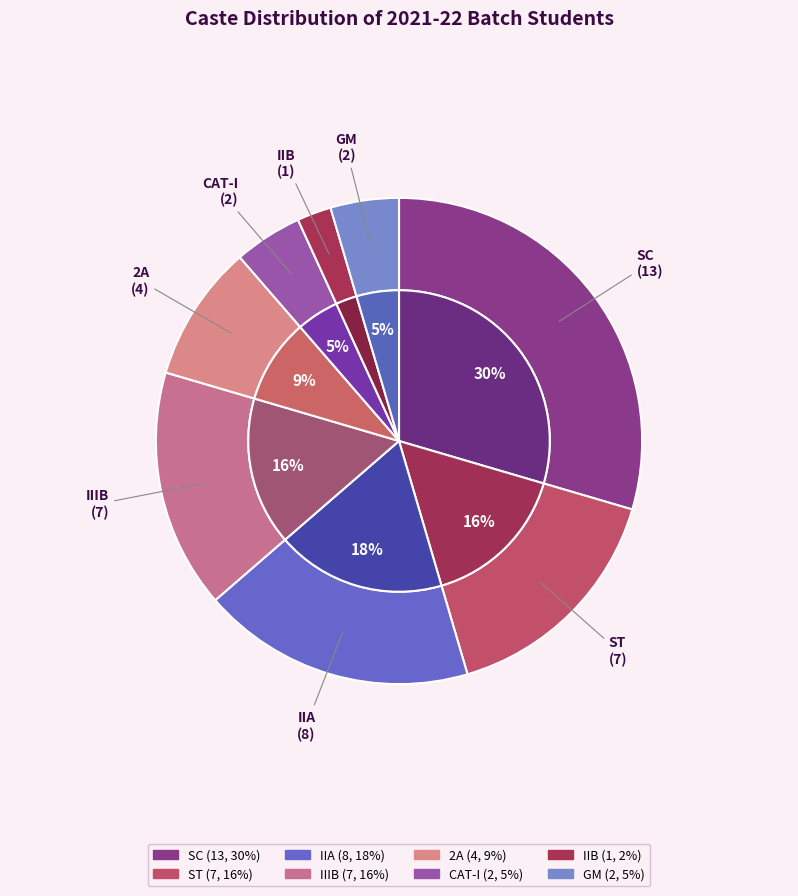

What is the smallest slice in the pie chart?

IIB